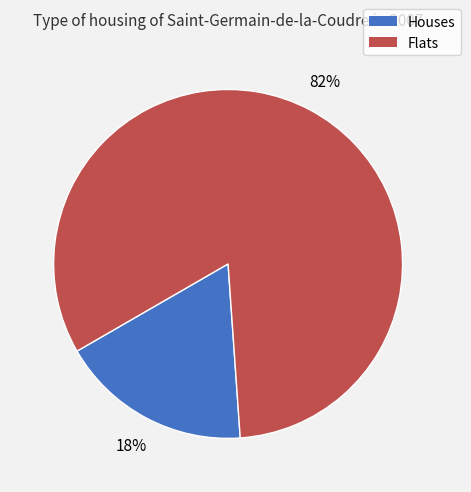

Does any single category account for the majority?

Yes